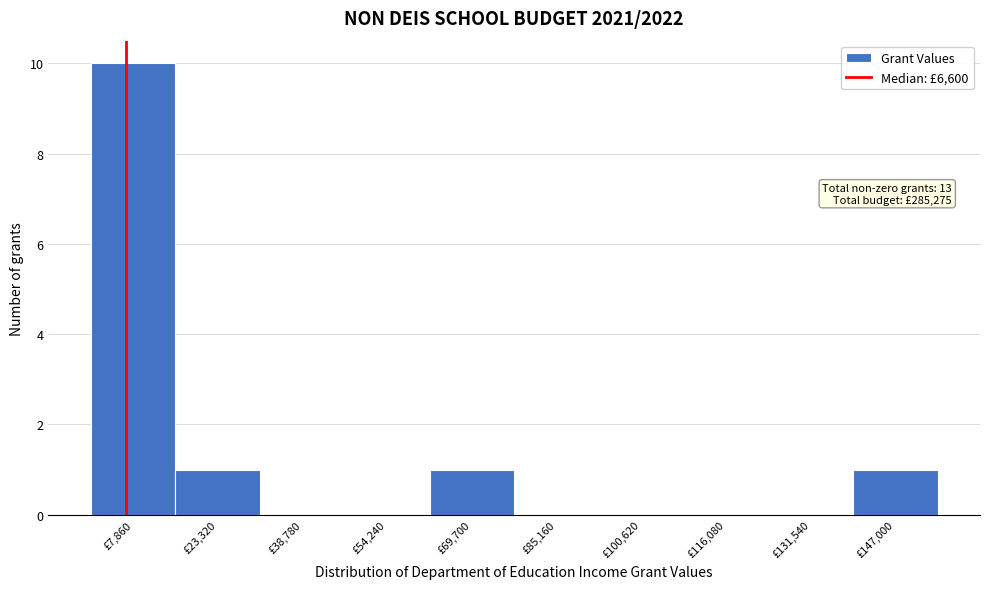

Over which range of the x-axis is the bar tallest?

0 to 16000